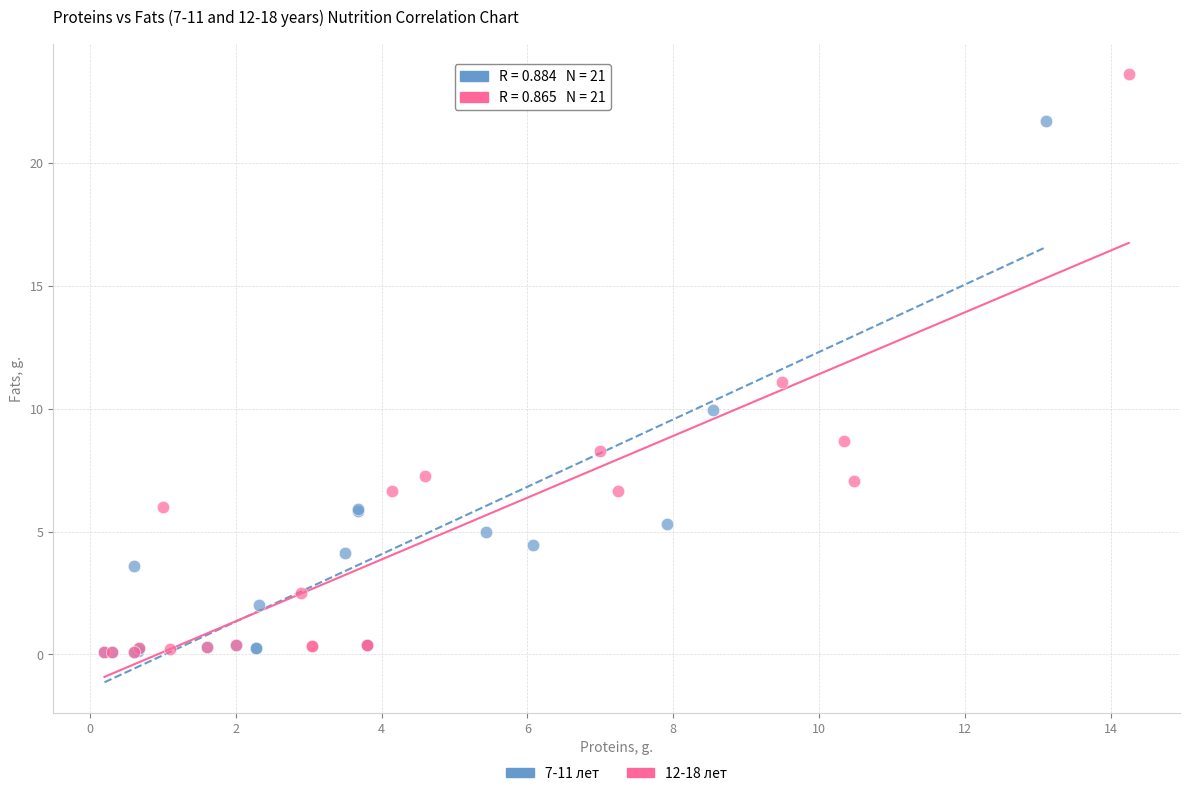

Which series has the largest Y range (max minus min)?

12-18 лет